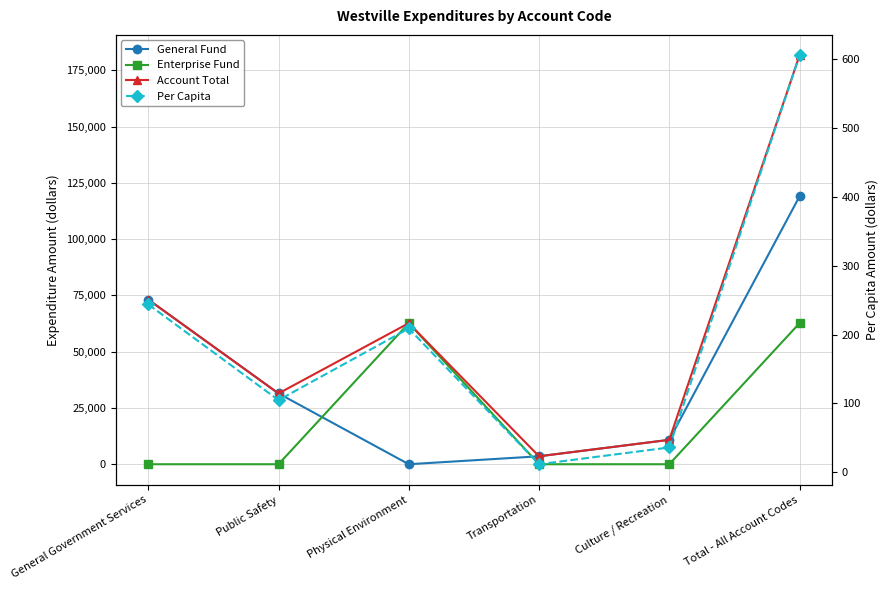

True or false: General Fund and Enterprise Fund cross at least once.

True